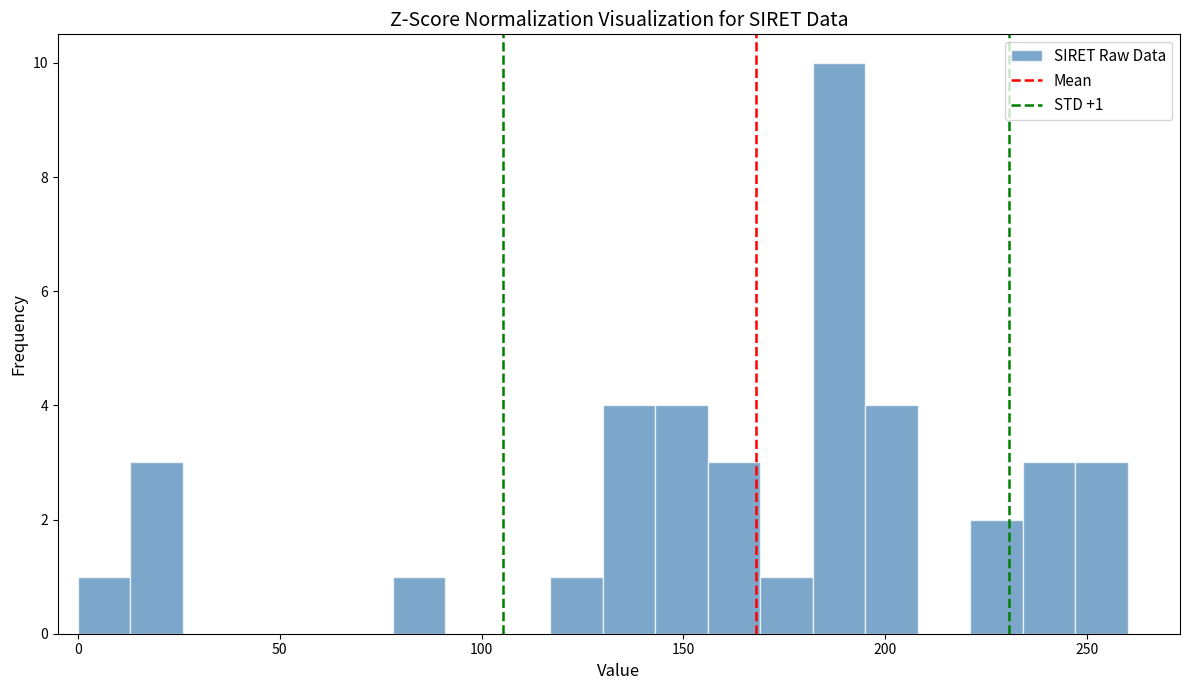

Read against the x-axis, roughly where is the centre of the tallest bar?

190